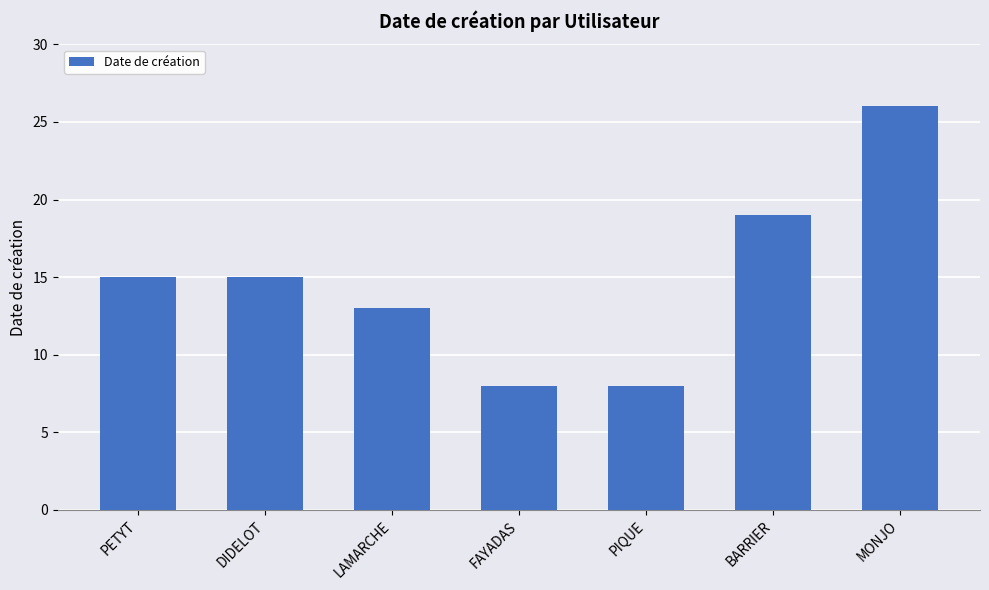

Between LAMARCHE and FAYADAS, which is larger?

LAMARCHE